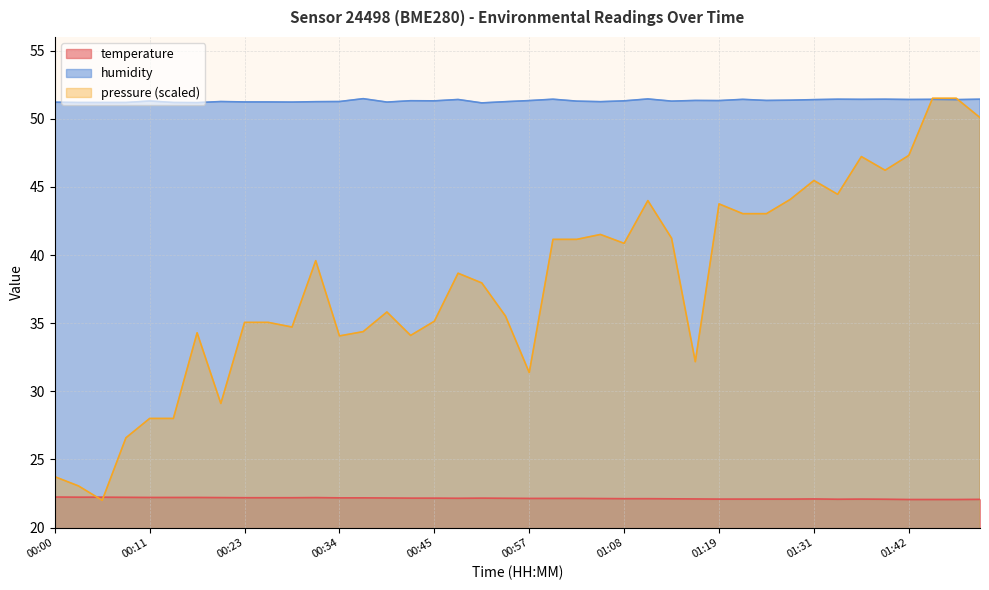

Does the chart display data point markers on the line(s)?

No